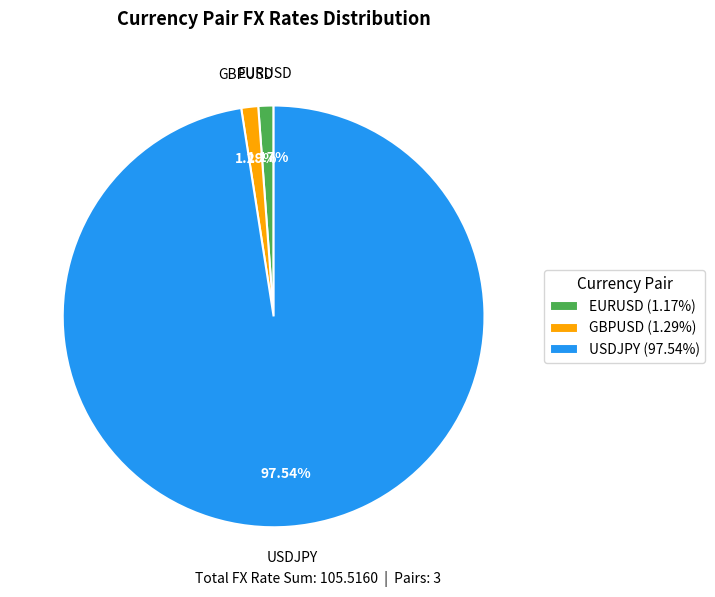

Is there a majority slice in this chart?

Yes